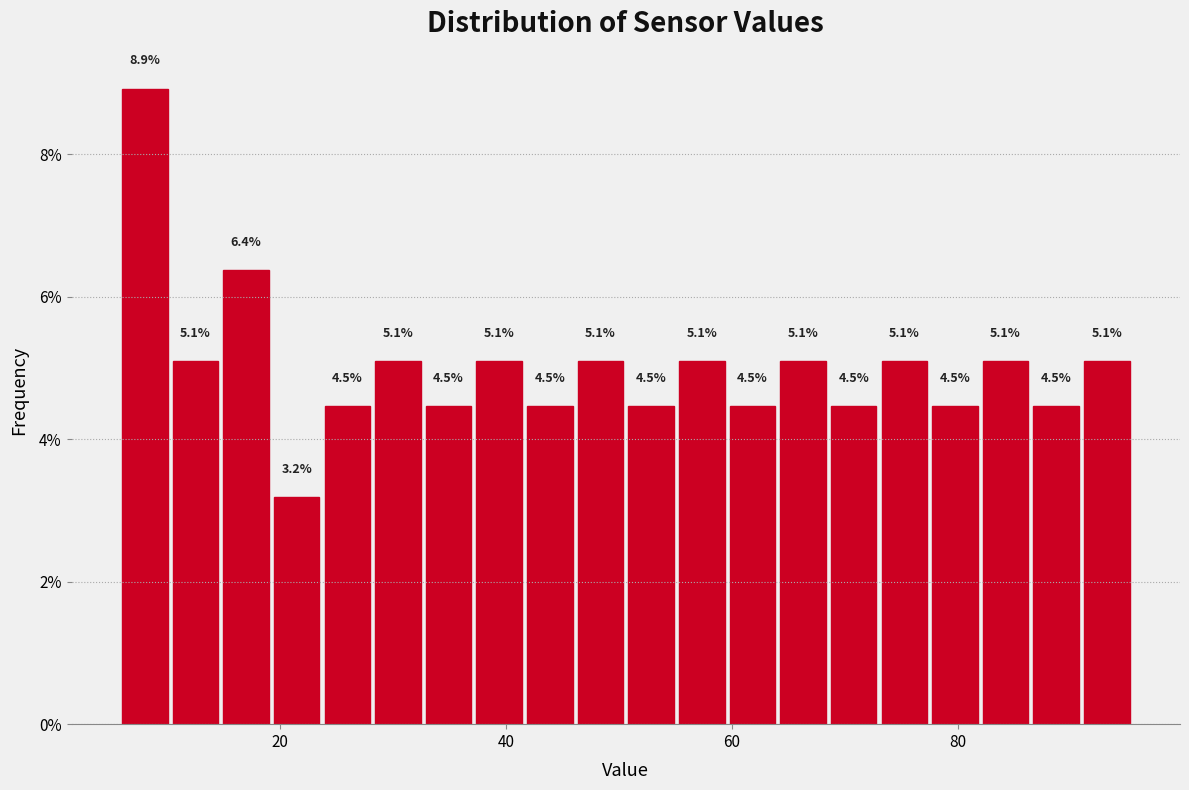

Read against the x-axis, roughly where is the centre of the tallest bar?

8